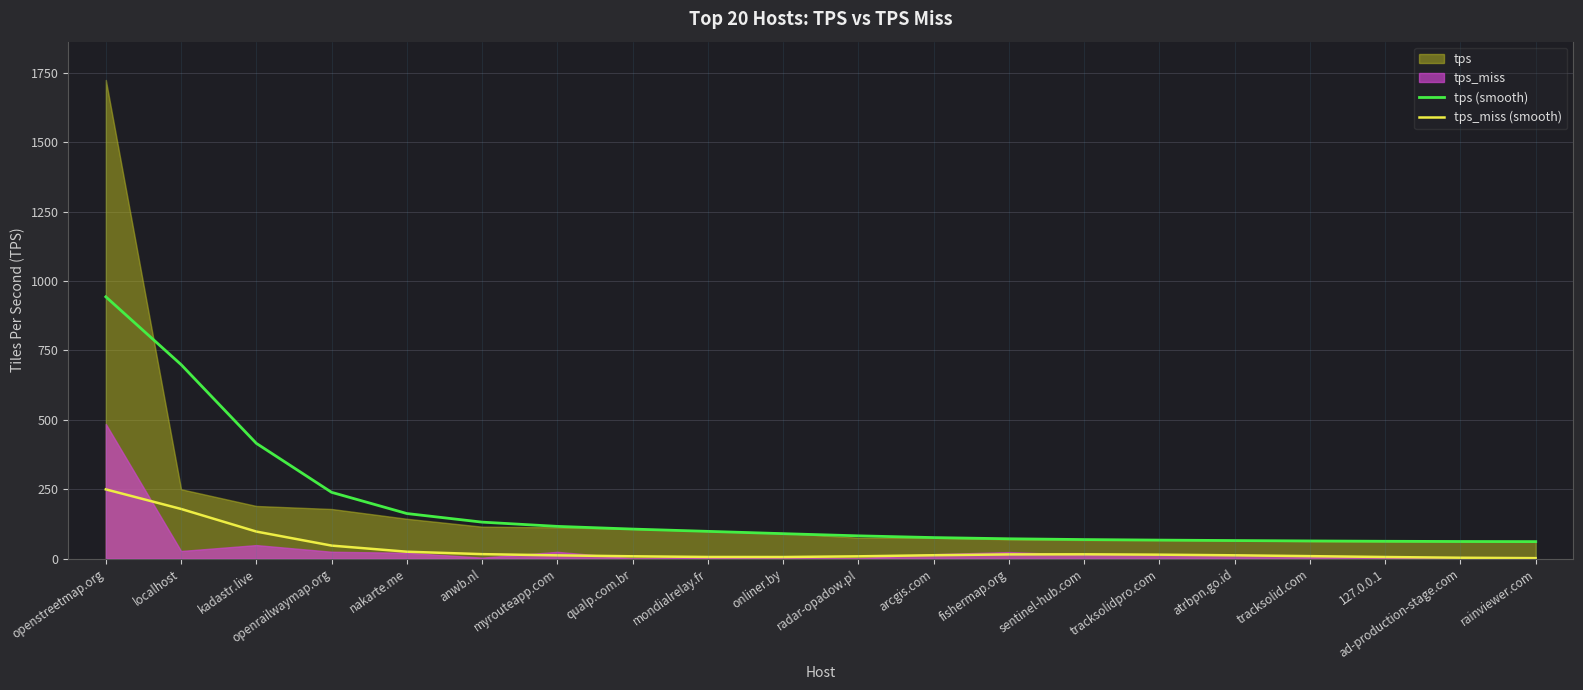

What value does the tps_miss (smooth) series have at ad-production-stage.com?

3.2